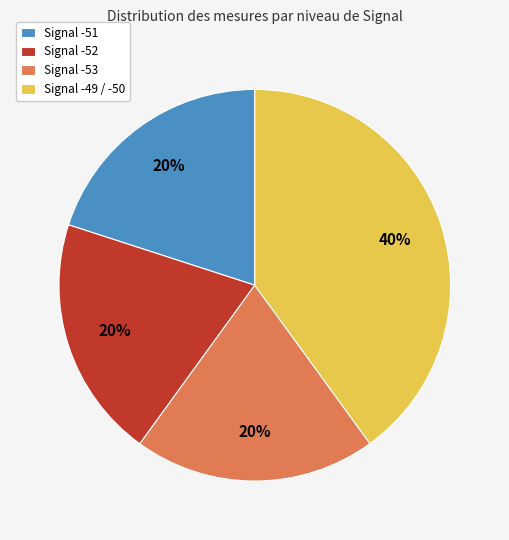

To the nearest percent, what percentage of the pie is Signal -53?

20%